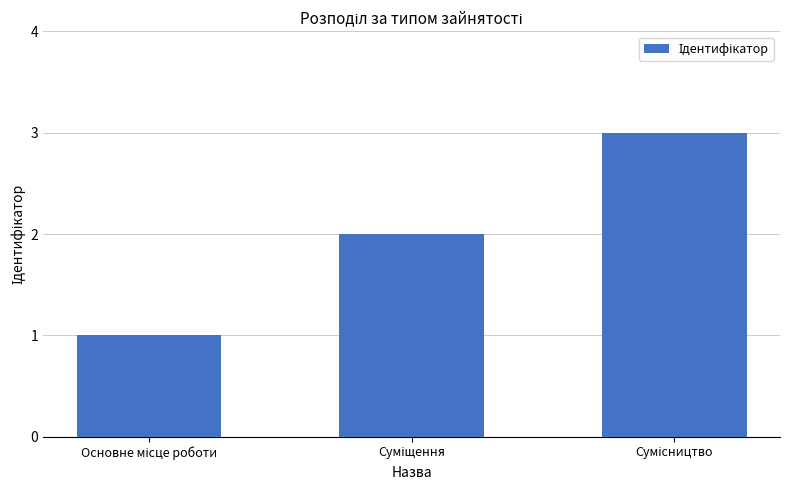

What is the sum of all values?

6